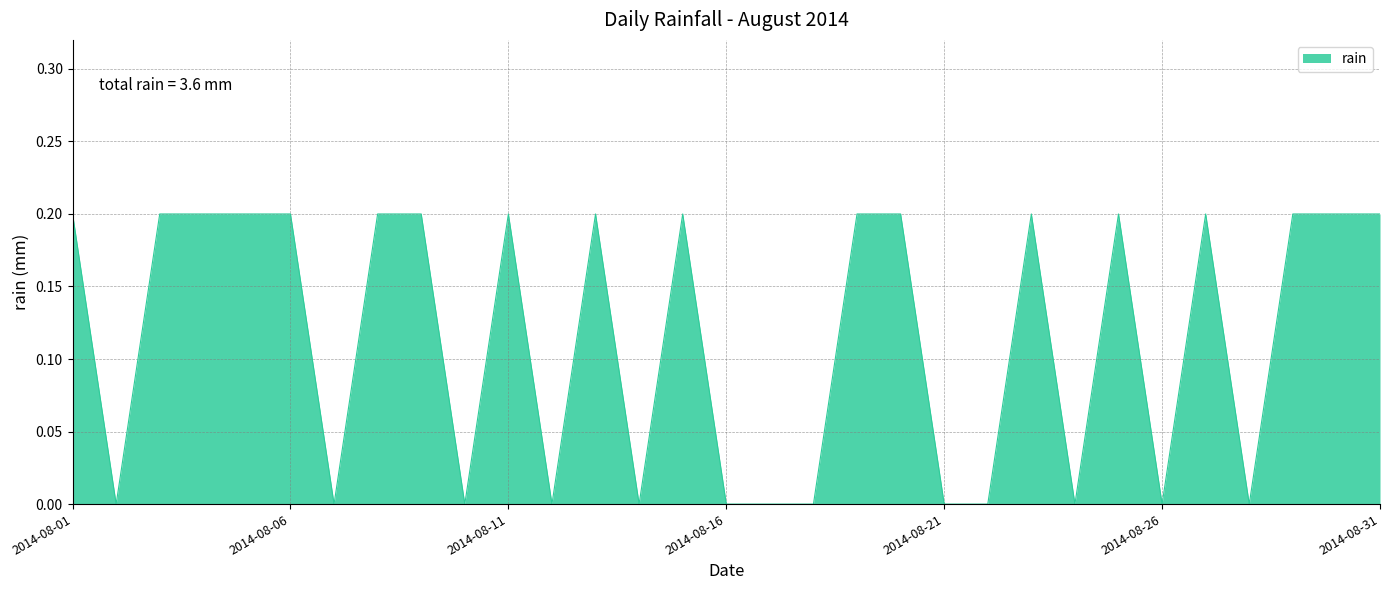

How many lines are shown in the chart?

1